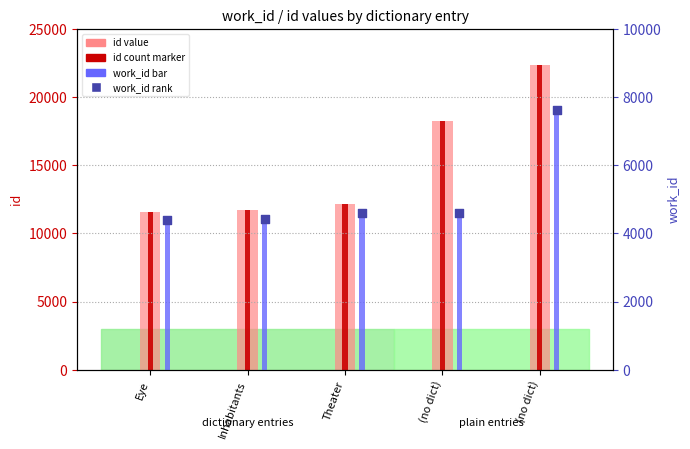

Which series reaches the maximum Y coordinate?

id